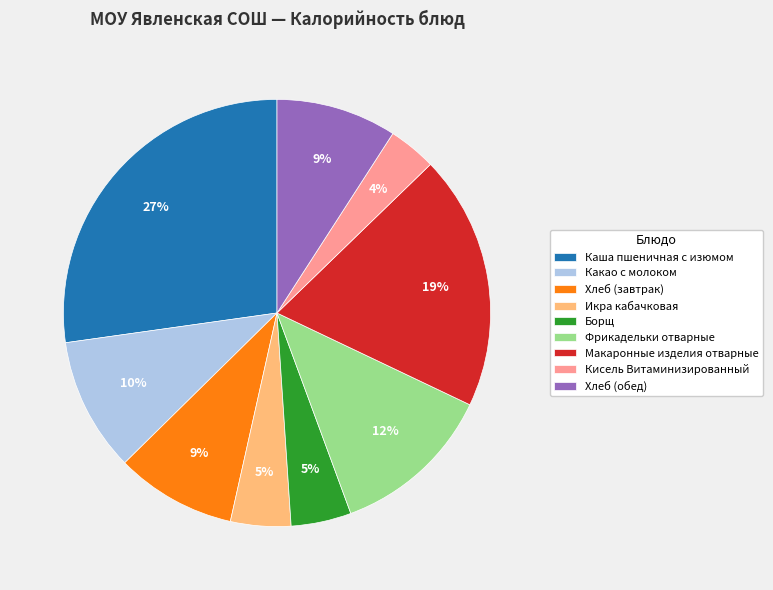

What is the largest slice in the pie chart?

Каша пшеничная с изюмом